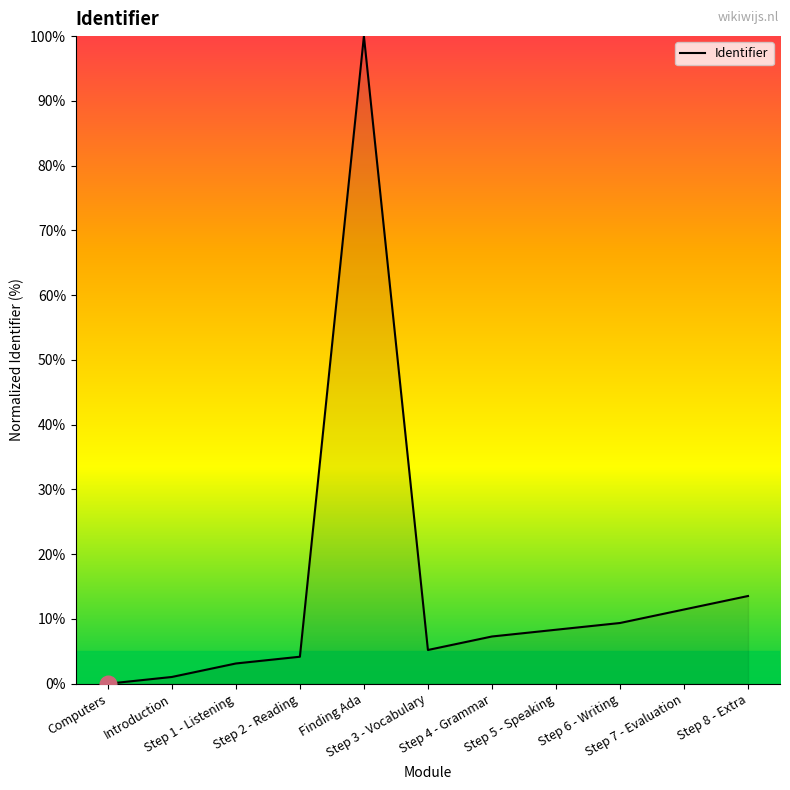

What is the difference between the maximum and minimum values?

100.0